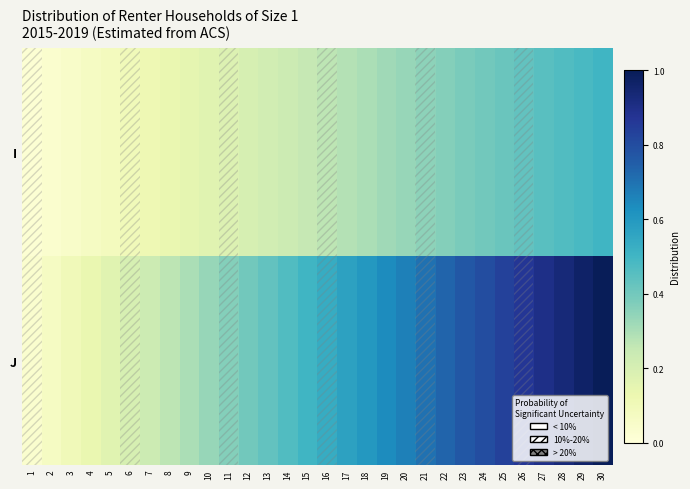

At 18, list the series in order from smallest to largest.

I, J